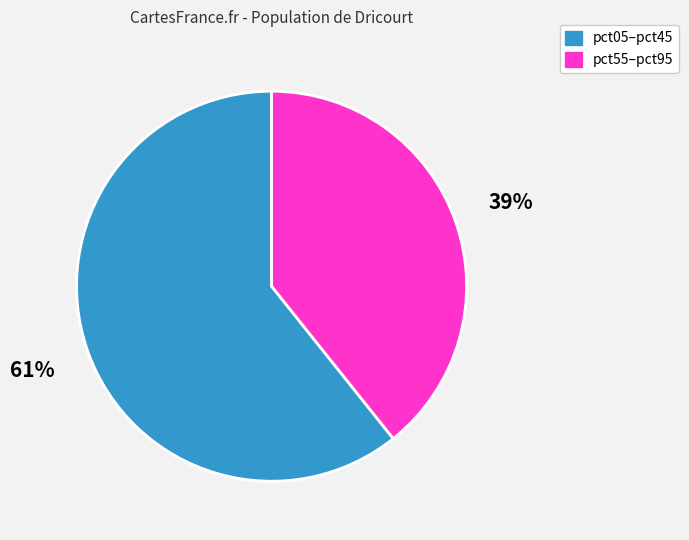

Is there a majority slice in this chart?

Yes